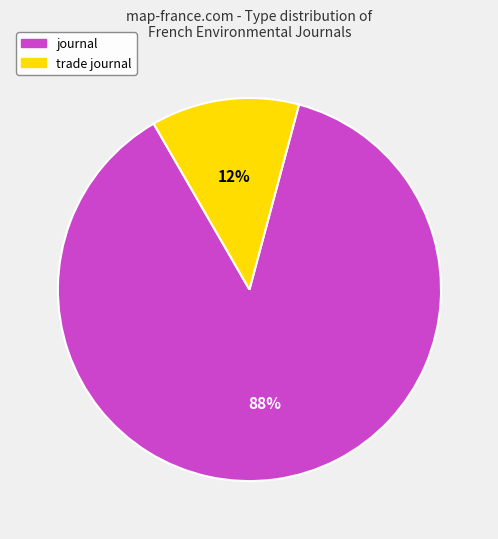

Is it true that trade journal is 20% of the pie?

False